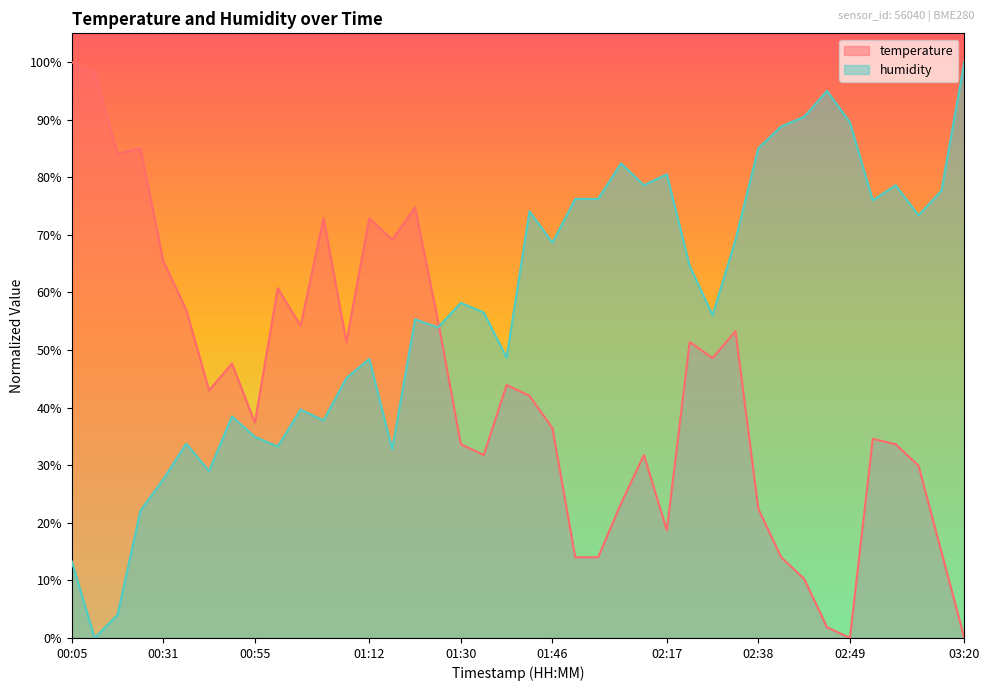

Where is the first local minimum for temperature?

00:16